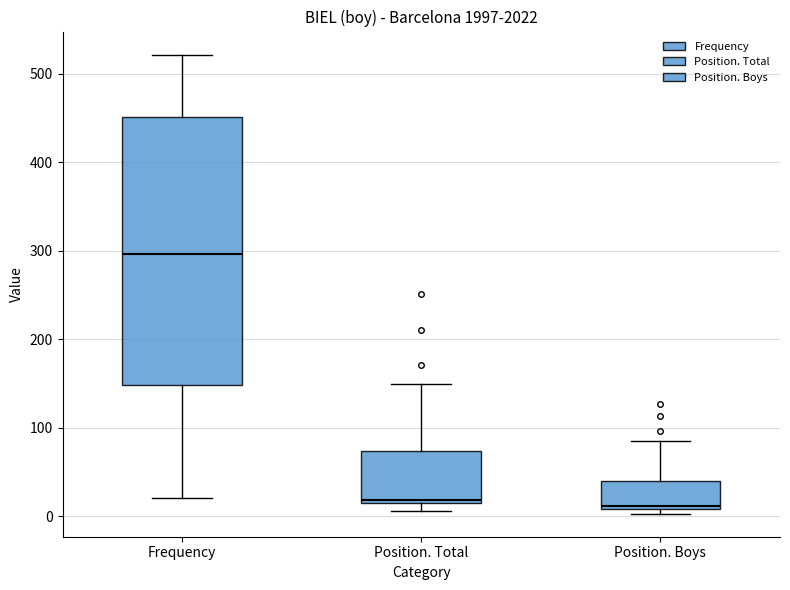

Which box's median line is the highest?

Frequency